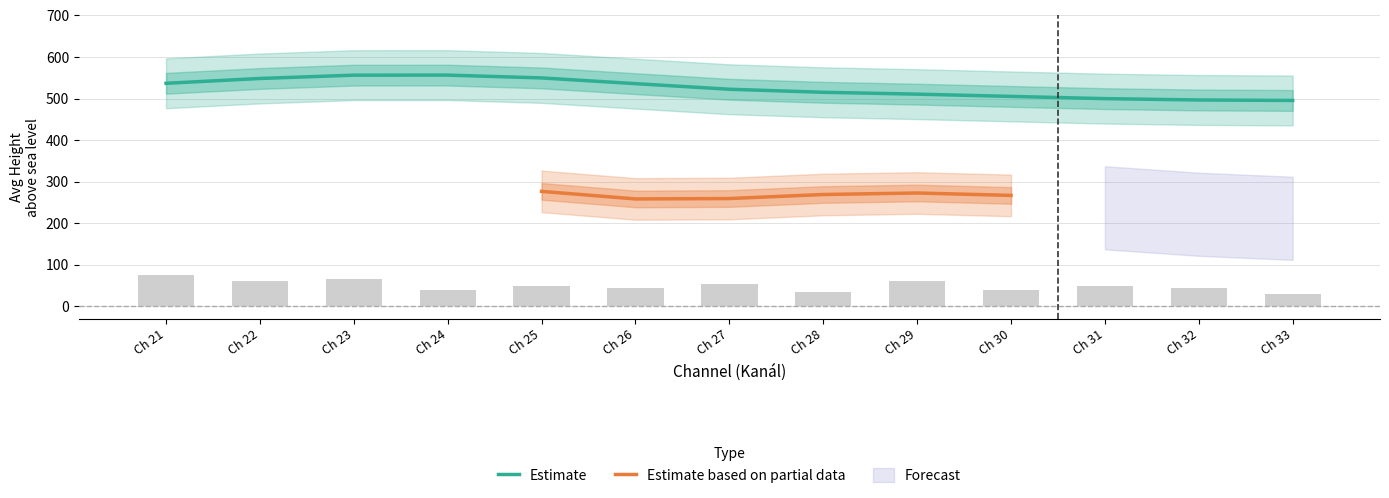

What is the minimum value for Estimate?

495.3